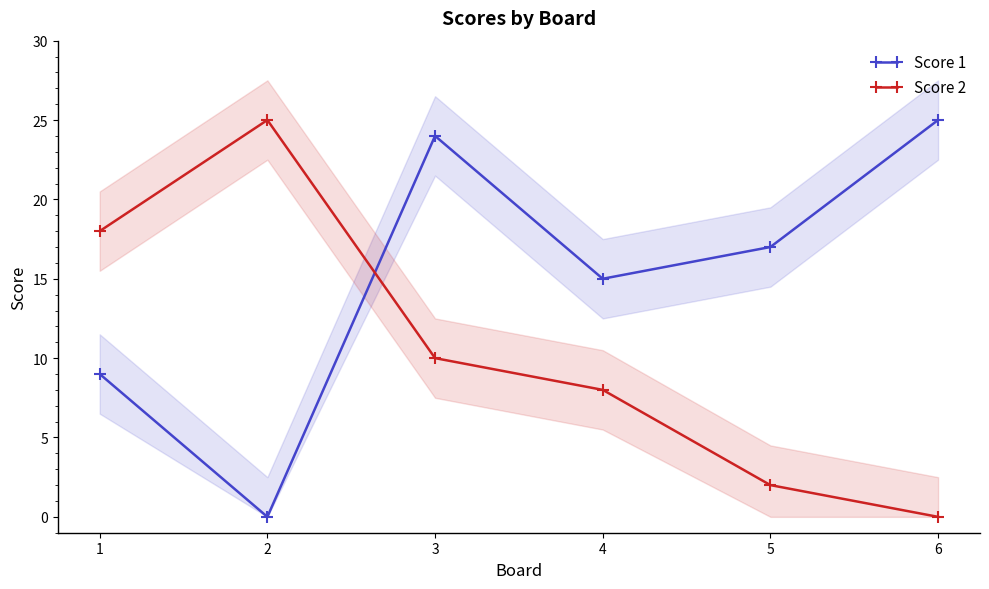

Reading right to left, list all the values displayed in this chart.

Score 1: 6=25	5=17	4=15	3=24	2=0	1=9
Score 2: 6=0	5=2	4=8	3=10	2=25	1=18